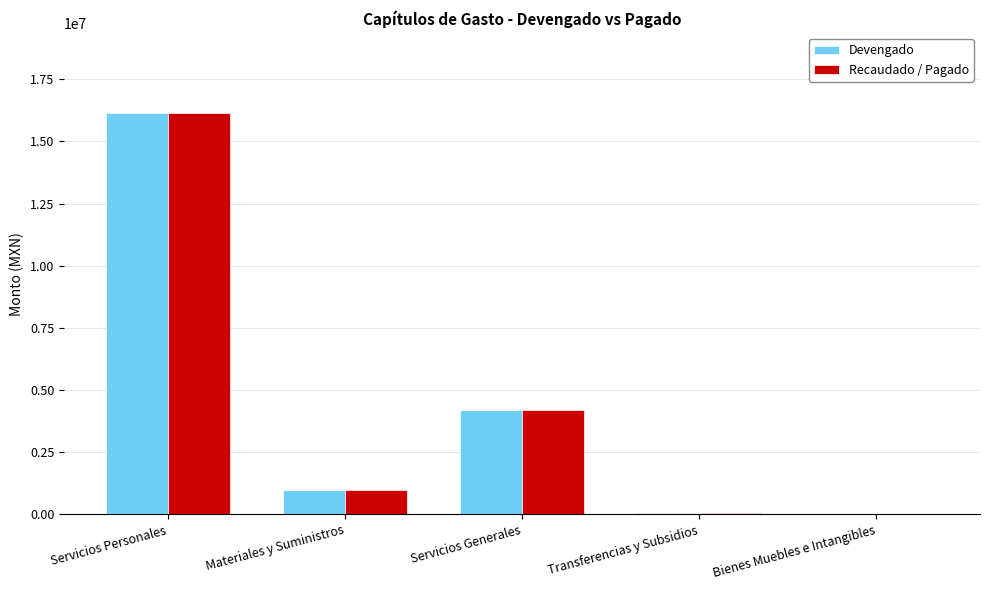

What are all the series names shown in the legend?

Devengado, Recaudado / Pagado